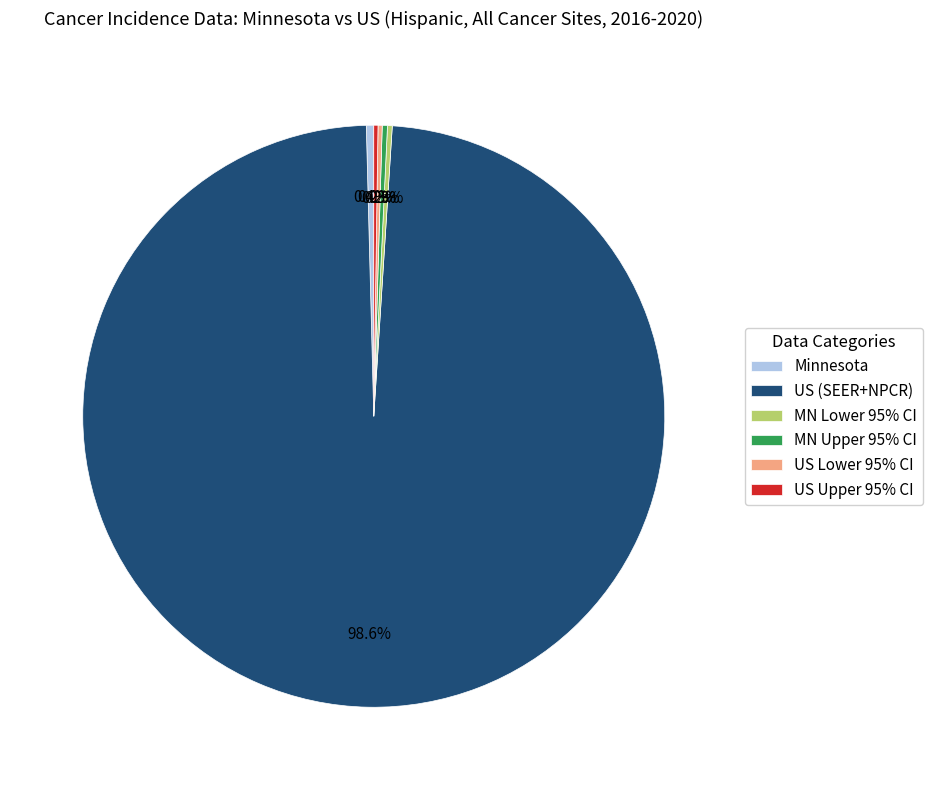

Does any single category account for the majority?

Yes